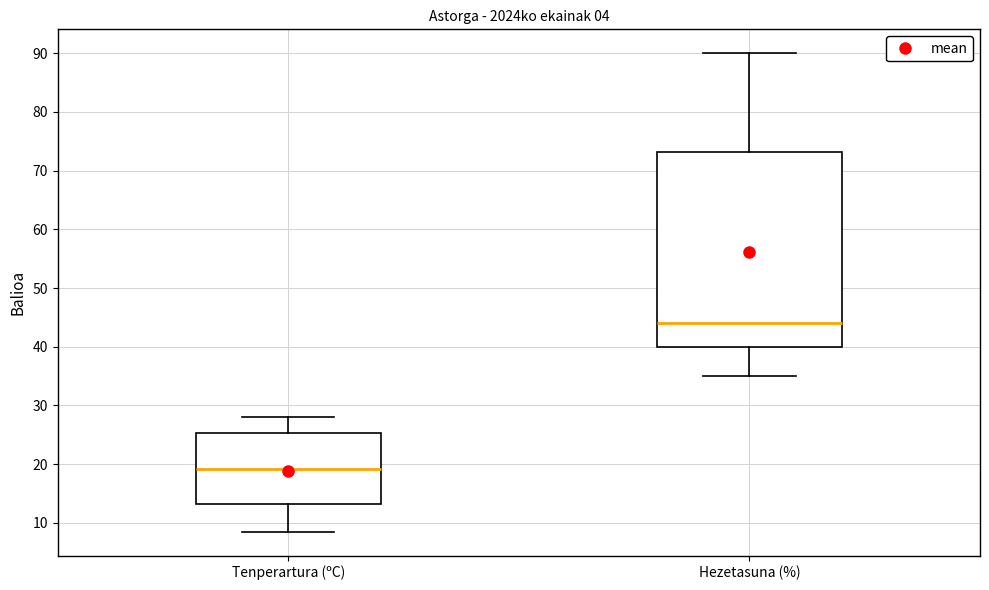

Where is the upper edge of the box for Hezetasuna (%) on the y-axis? The values are not printed on the chart, so give them approximately, as read against the axis.

73